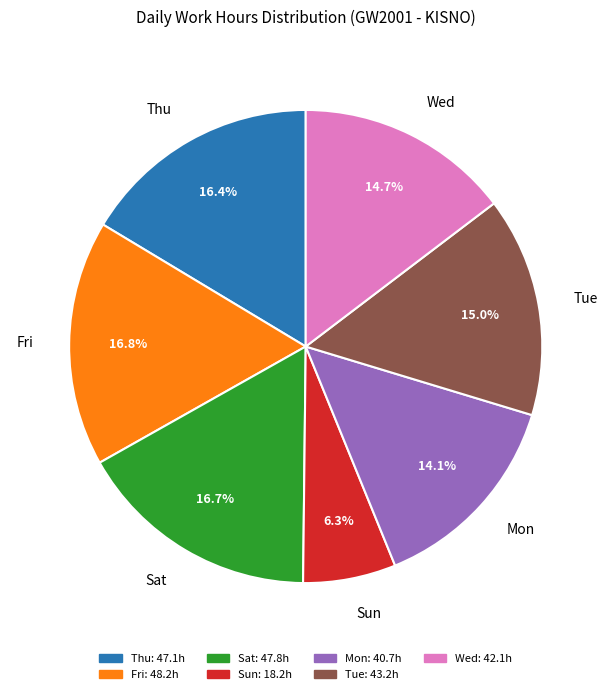

Does Fri account for over 50% of the chart?

No